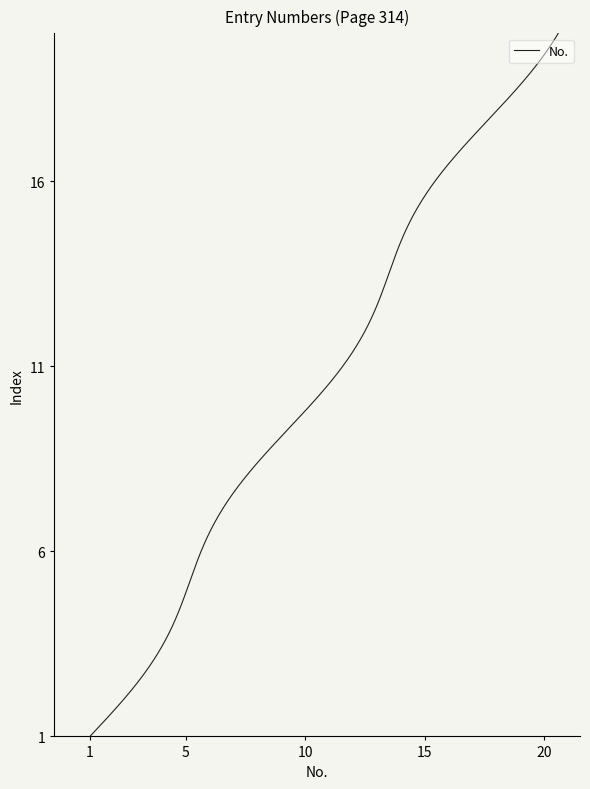

Reading left to right, extract all data points from this chart.

1=1	2=2	3=3	4=4	5=5	6=6	7=7	8=8	9=9	10=10	11=11	12=12	13=13	14=14	15=15	16=16	17=17	18=18	19=19	20=20